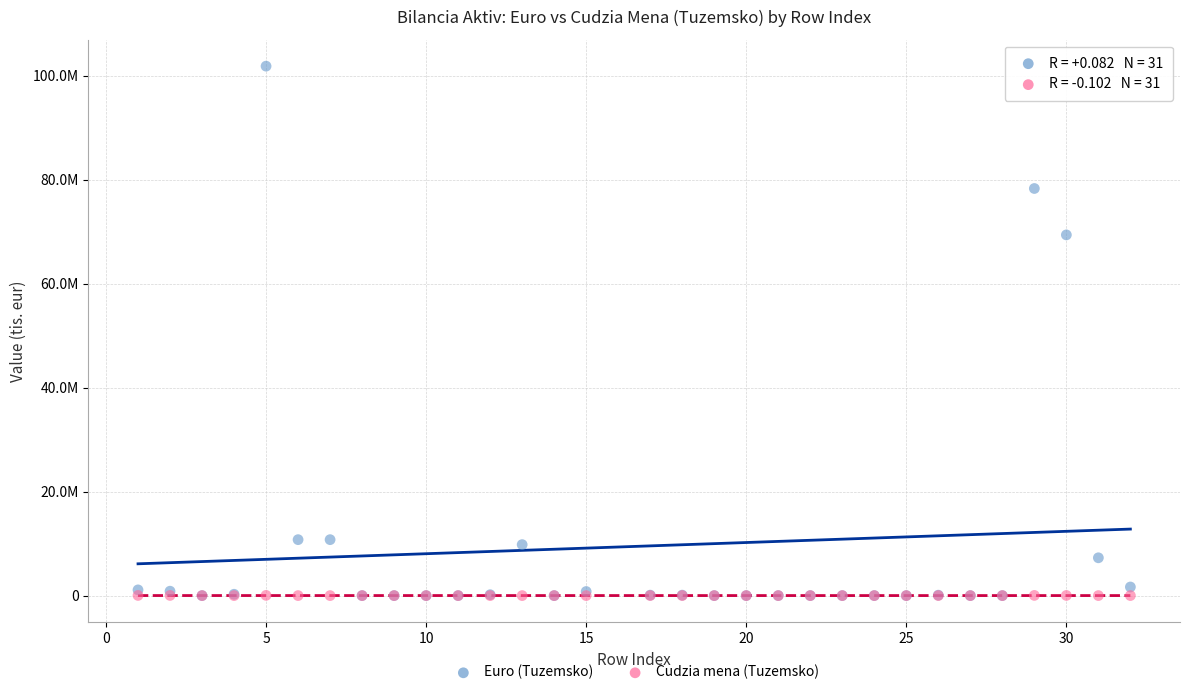

Which series reaches the maximum Y coordinate?

Euro (Tuzemsko)